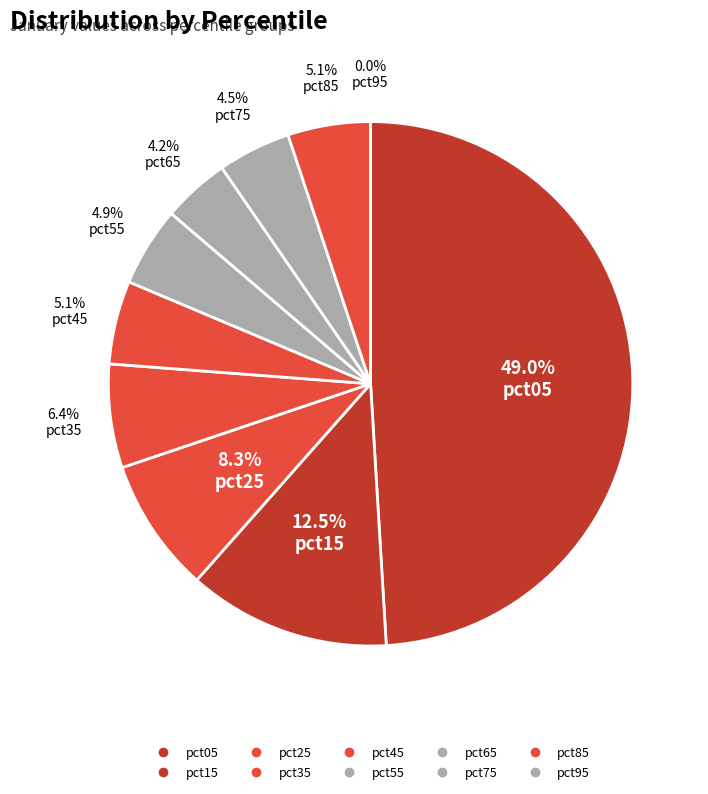

Rank the categories by value from highest to lowest.

pct05, pct15, pct25, pct35, pct45, pct85, pct55, pct75, pct65, pct95